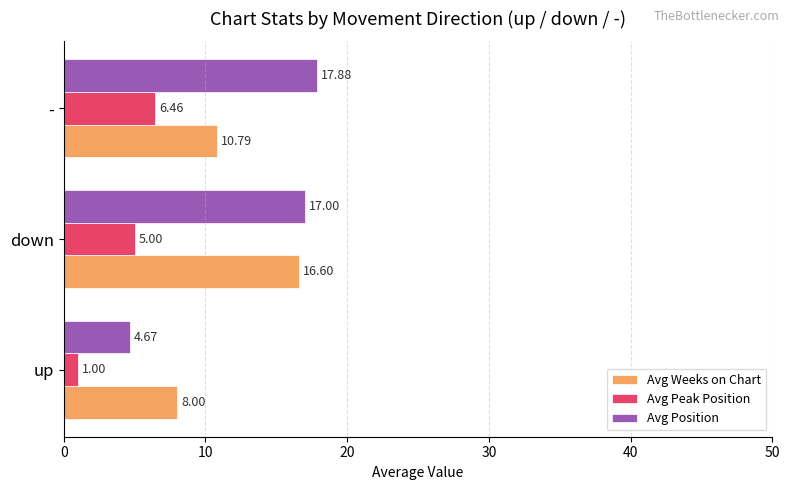

How many data points does each series have?

3